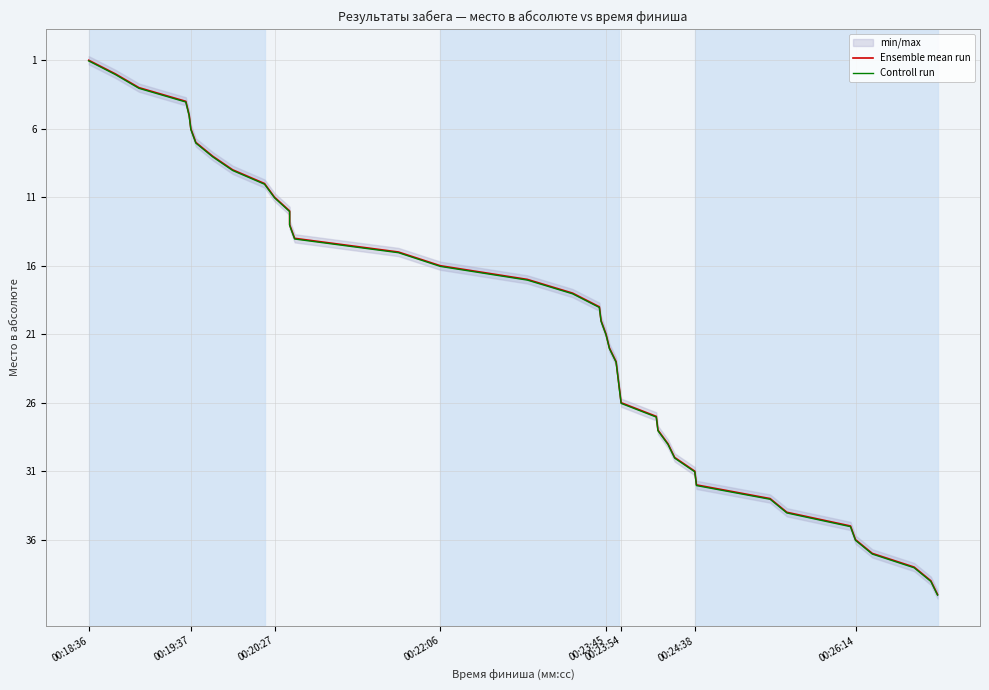

True or false: Controll run and Ensemble mean run intersect in this chart.

False